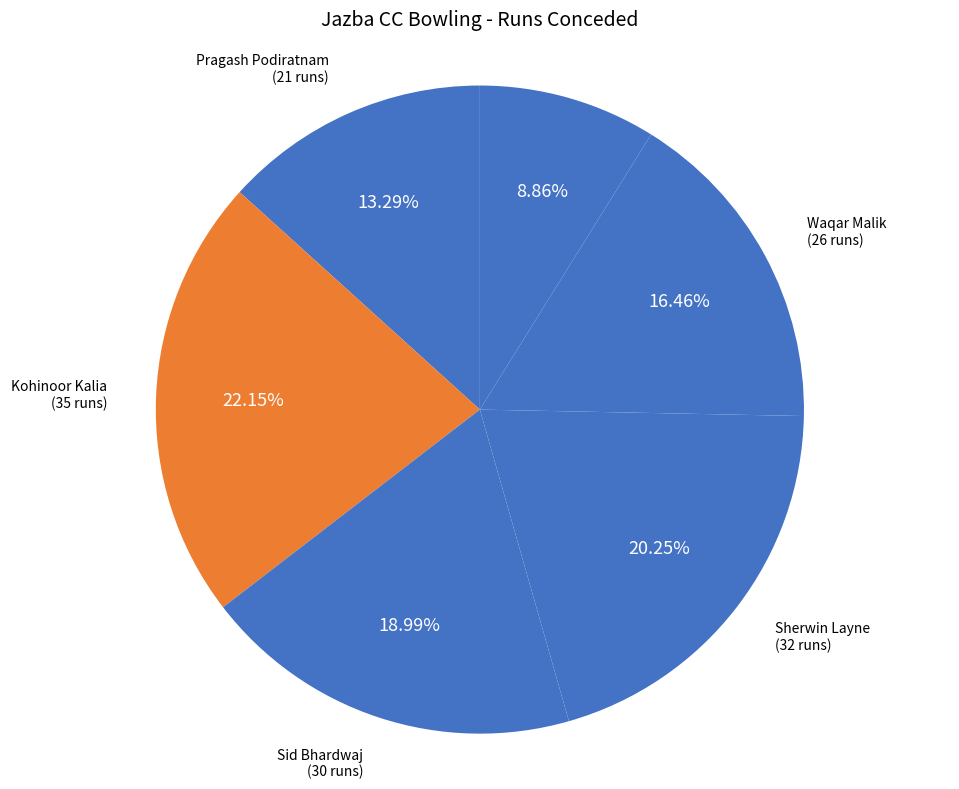

Which category has the biggest portion of the pie?

Kohinoor Kalia